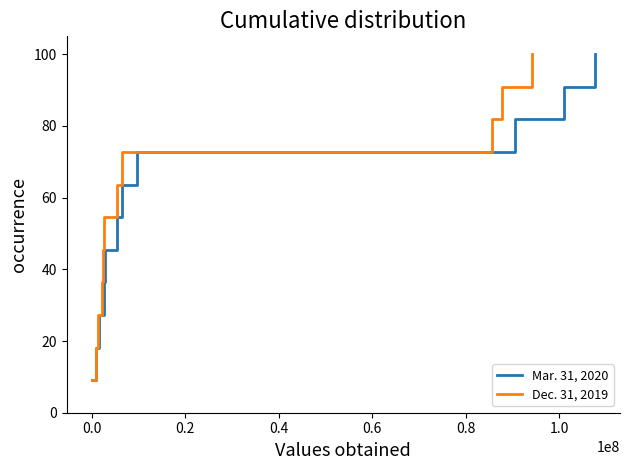

At which label is Dec. 31, 2019 closest to 54?

0.8